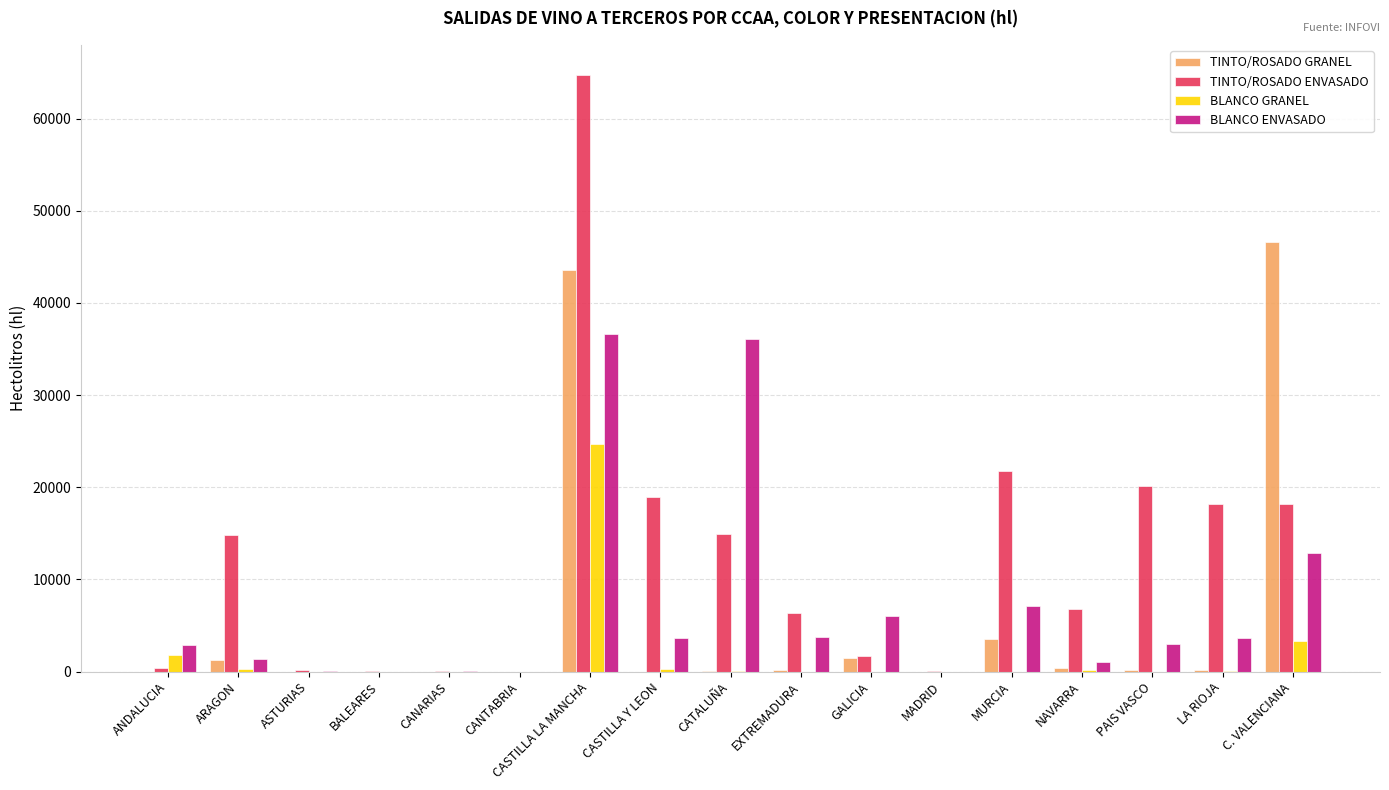

What is the sum of all BLANCO GRANEL values?

30502